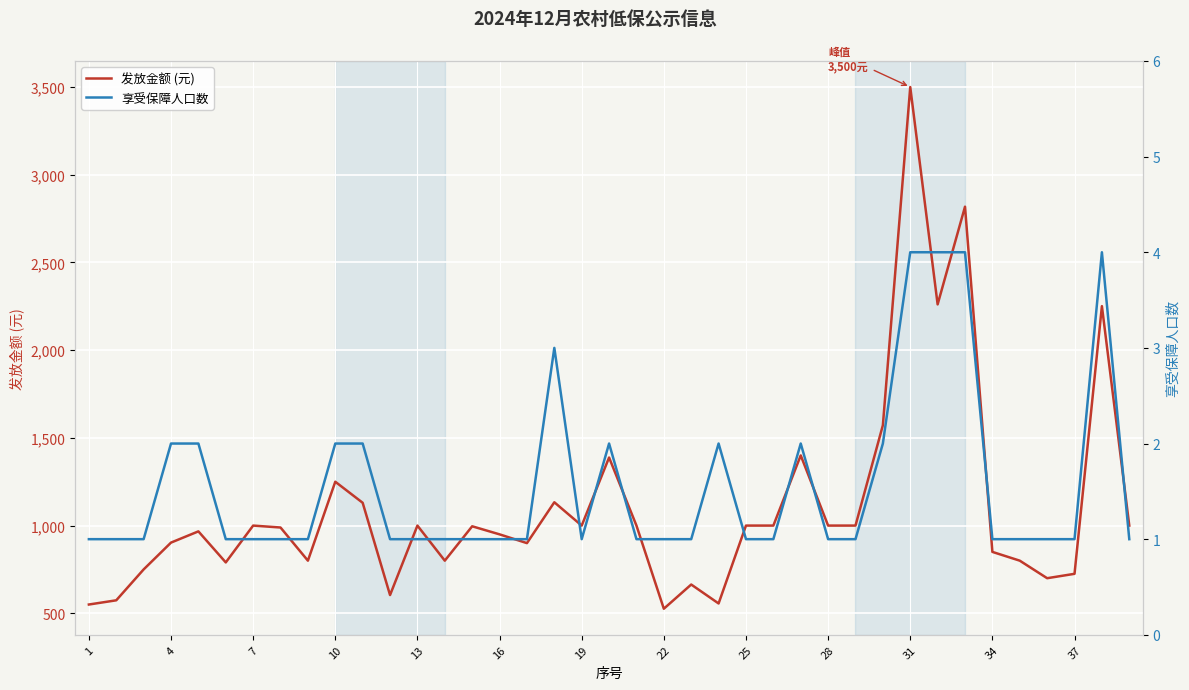

How many lines are shown in the chart?

2